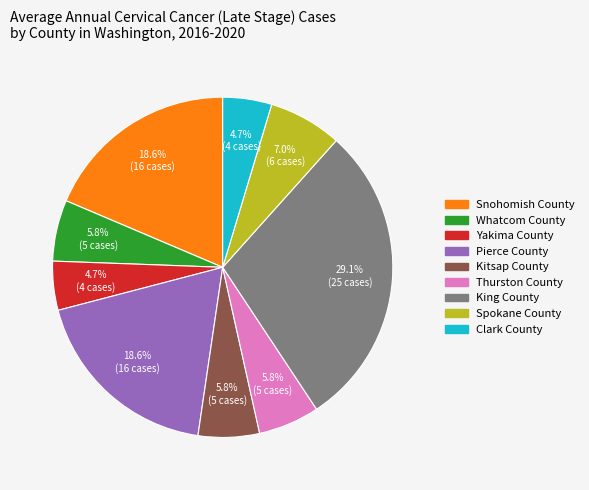

Which category has the biggest portion of the pie?

King County